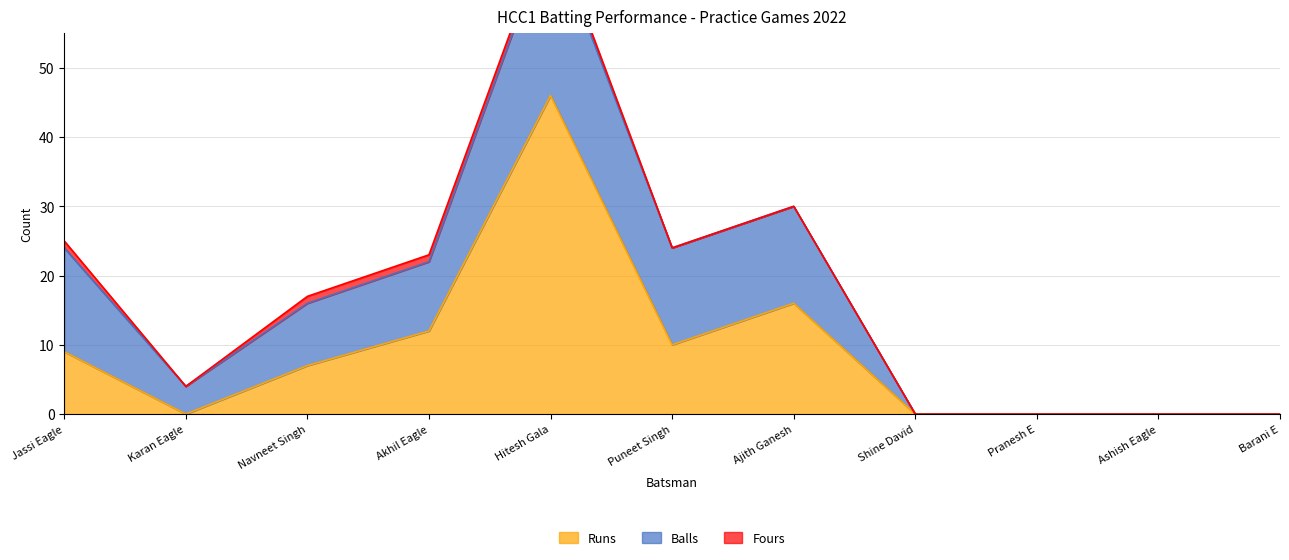

True or false: Balls and Fours cross at least once.

False